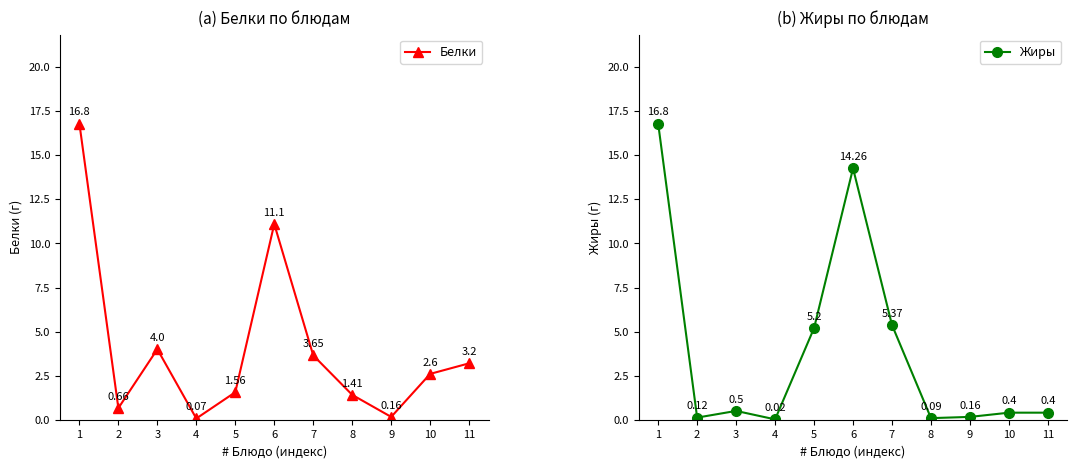

Does the chart display data point markers on the line(s)?

Yes